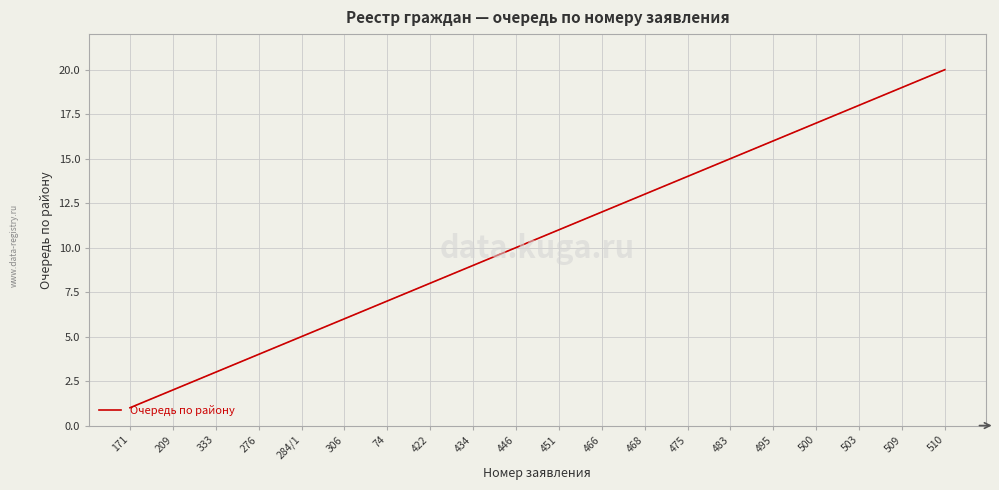

Which label corresponds to the smallest value in the chart?

171